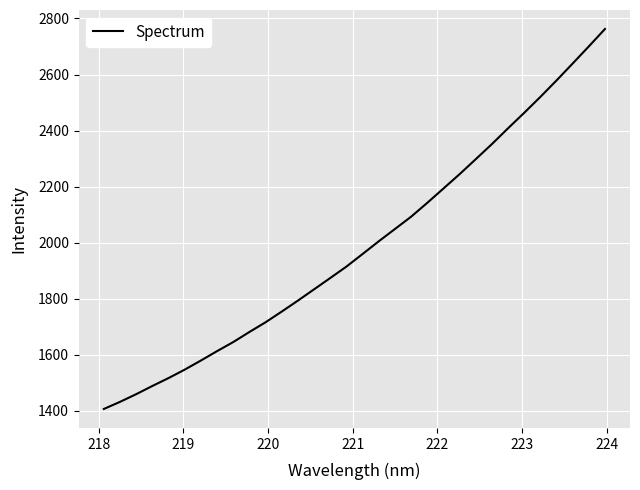

What is the smallest value displayed?

1407.1